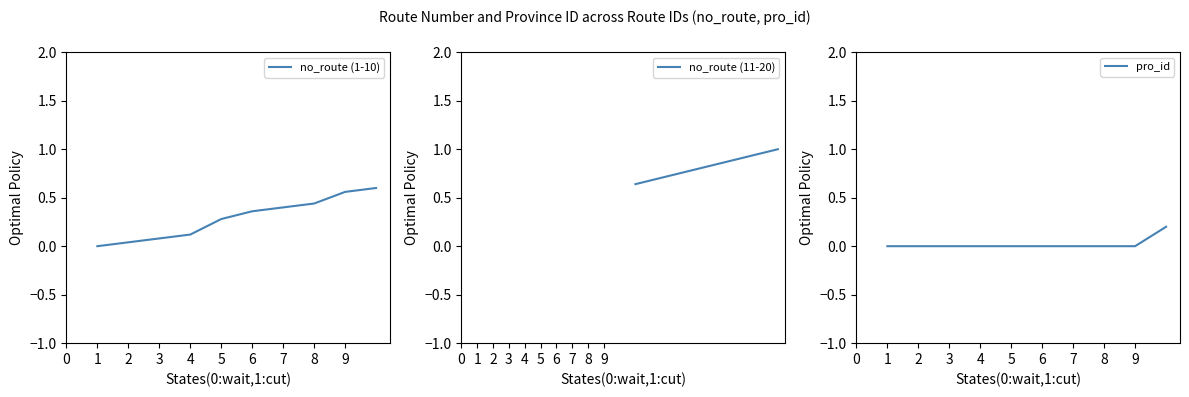

Is it true that no_route (1-10) equals 0.3 at 8?

False